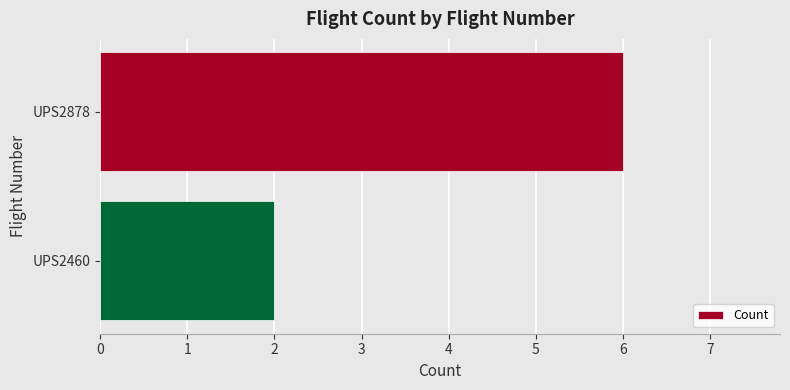

How many distinct data groups are displayed?

1